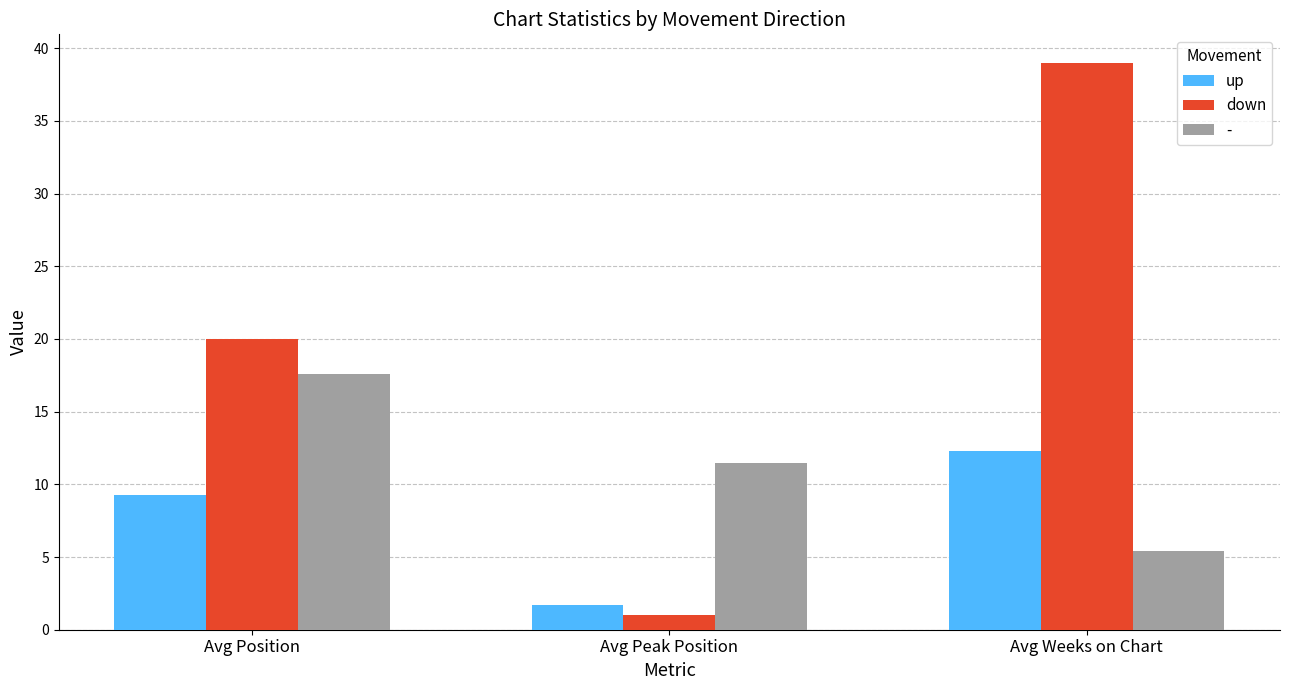

Reading right to left, what are all the values shown in this chart?

up: Avg Weeks on Chart=12.3	Avg Peak Position=1.7	Avg Position=9.3
down: Avg Weeks on Chart=39.0	Avg Peak Position=1.0	Avg Position=20.0
-: Avg Weeks on Chart=5.4	Avg Peak Position=11.5	Avg Position=17.6